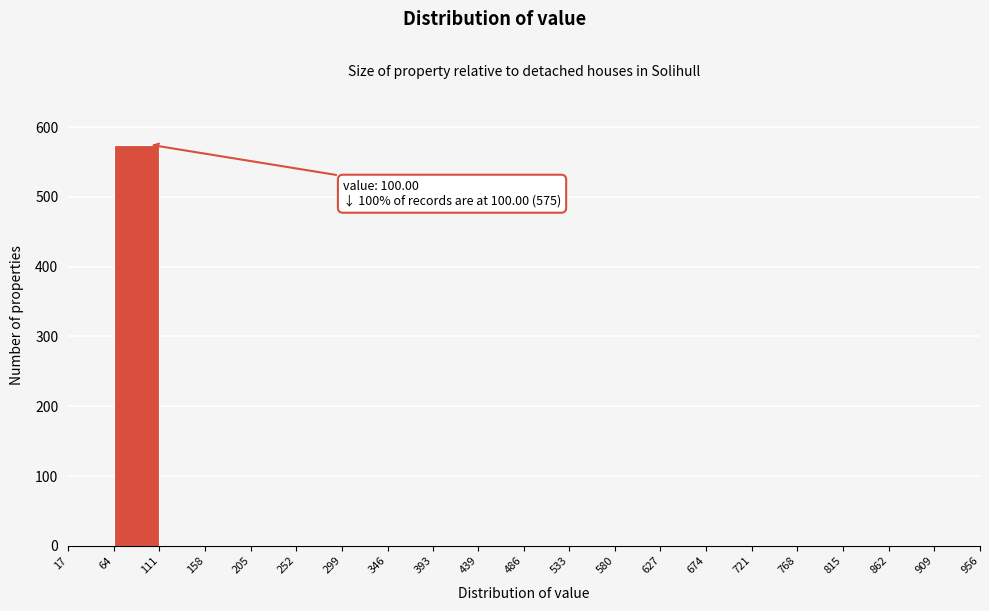

Which range on the x-axis has the tallest bar?

64 to 111